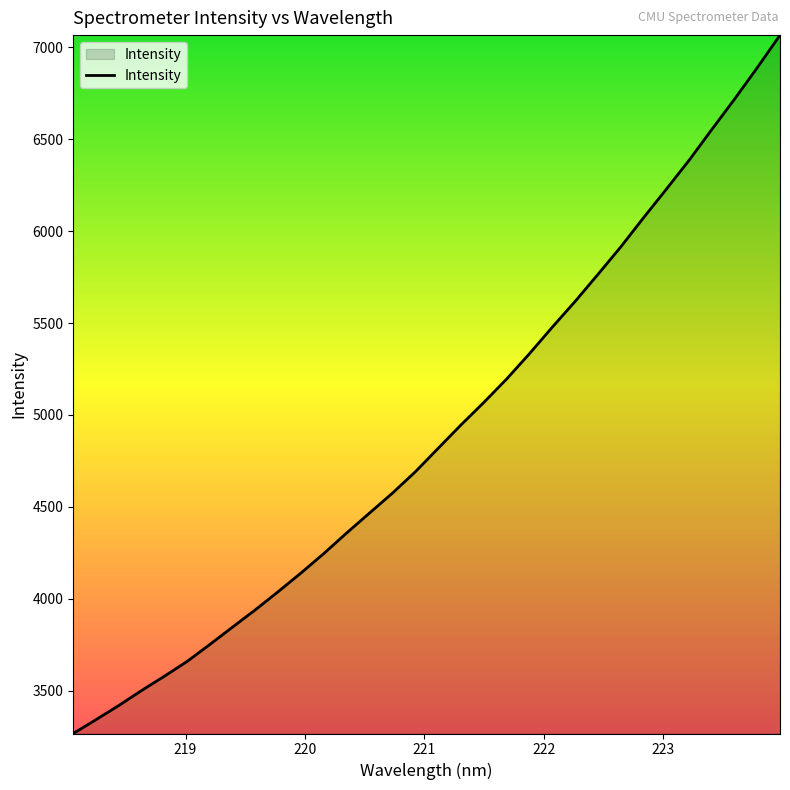

How many categories are shown in the chart?

32